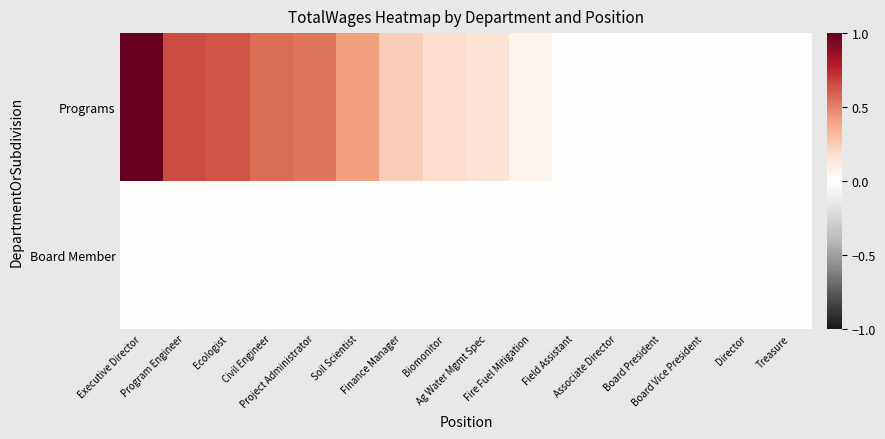

At which category is the sum across all series the highest?

Executive Director